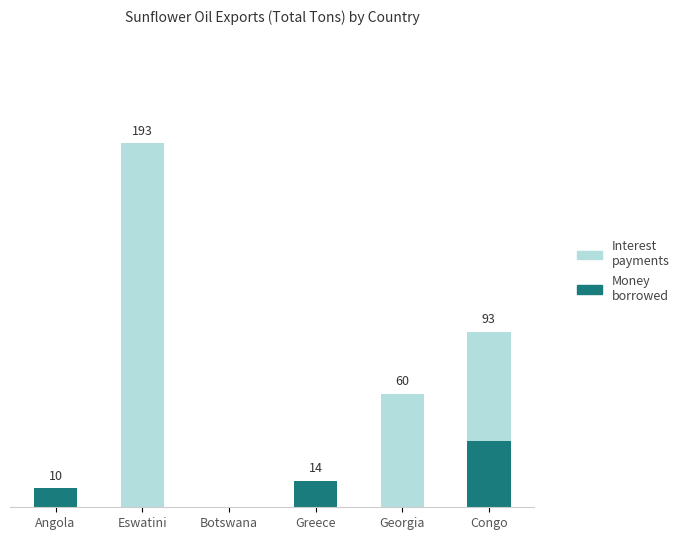

What is the label of the 2nd bar from the right?

Georgia